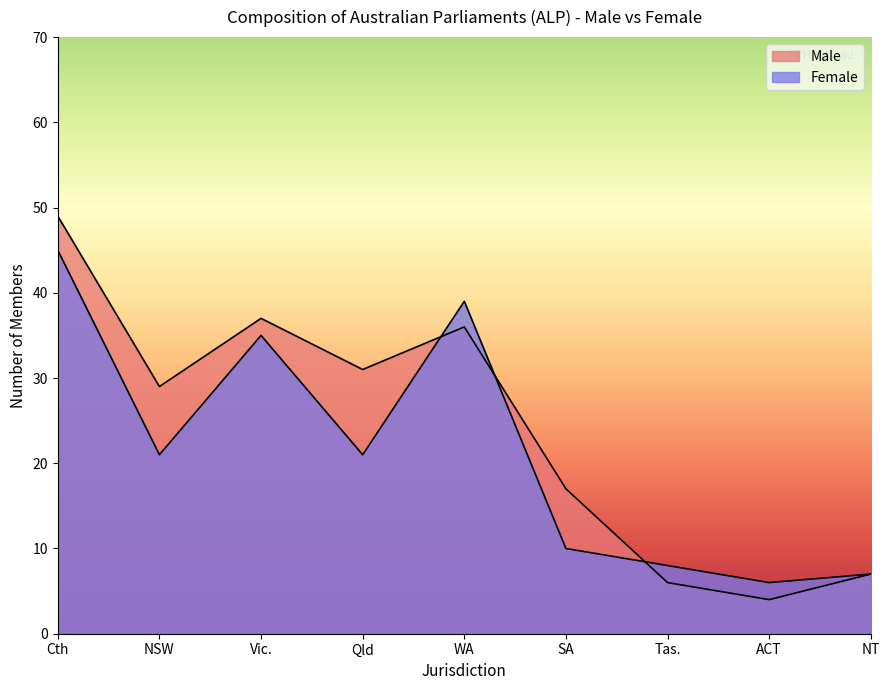

Which series has the widest spread of values?

Male